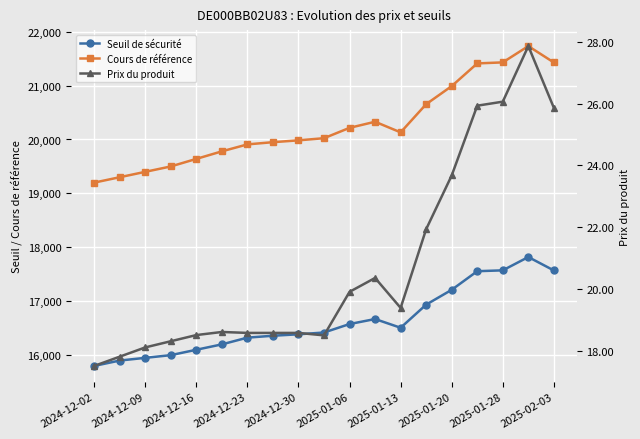

Reading right to left, extract all data points from this chart.

Seuil de sécurité: 17571.0	17820.0	17573.0	17557.0	17212.0	16937.0	16508.0	16670.0	16577.0	16420.0	16387.0	16360.0	16325.0	16200.0	16100.0	16000.0	15950.0	15900.0	15800.0
Cours de référence: 21428.0	21732.0	21430.0	21411.0	20990.0	20655.0	20132.0	20329.0	20216.0	20024.0	19984.0	19950.0	19909.0	19780.0	19640.0	19500.0	19400.0	19300.0	19200.0
Prix du produit: 25.9	27.9	26.1	25.9	23.7	21.9	19.4	20.4	19.9	18.5	18.6	18.6	18.6	18.6	18.5	18.3	18.1	17.8	17.5